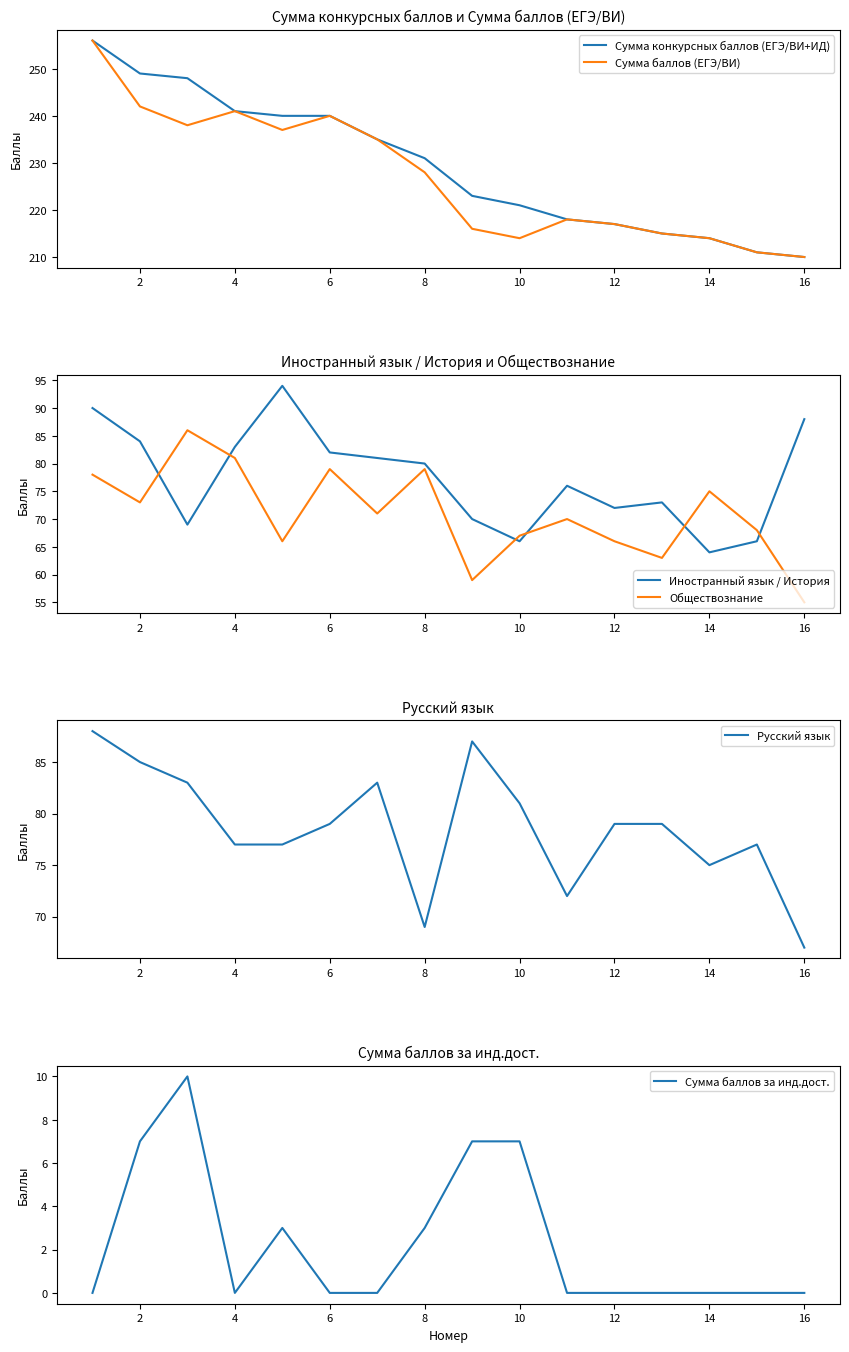

What are all the series names shown in the legend?

Сумма конкурсных баллов (ЕГЭ/ВИ+ИД), Сумма баллов (ЕГЭ/ВИ), Иностранный язык / История, Обществознание, Русский язык, Сумма баллов за инд.дост.